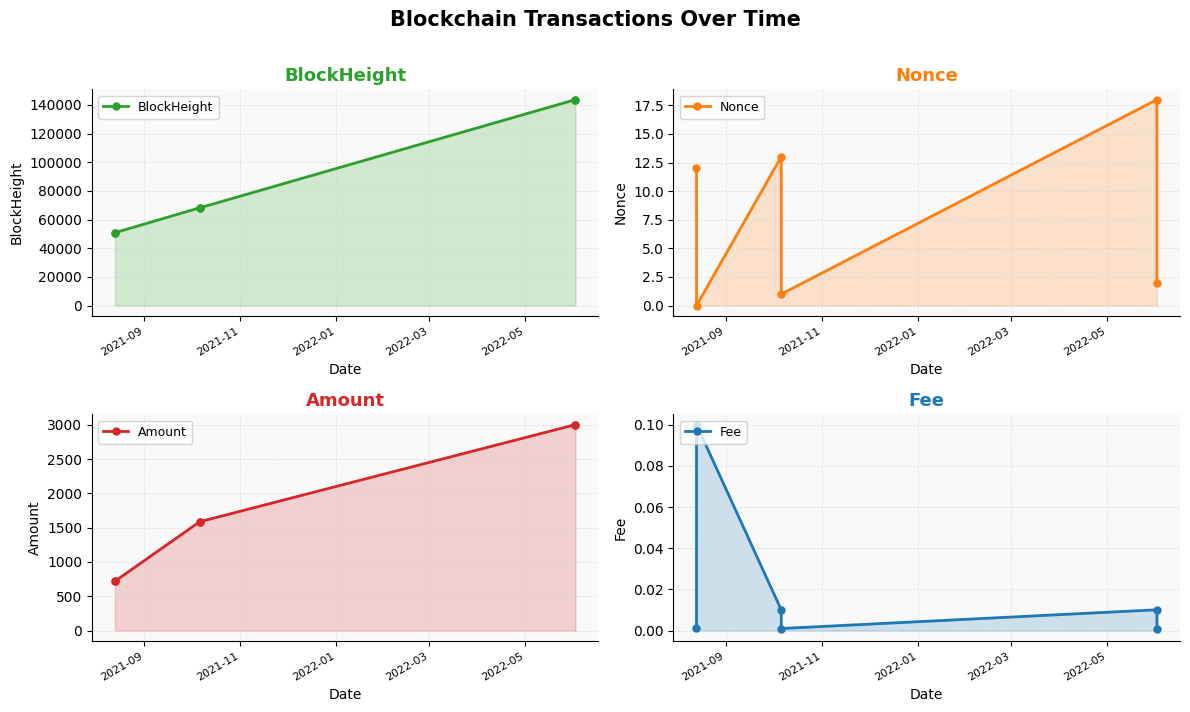

The value of BlockHeight at 2021-09 is 78141.2. True or false?

False